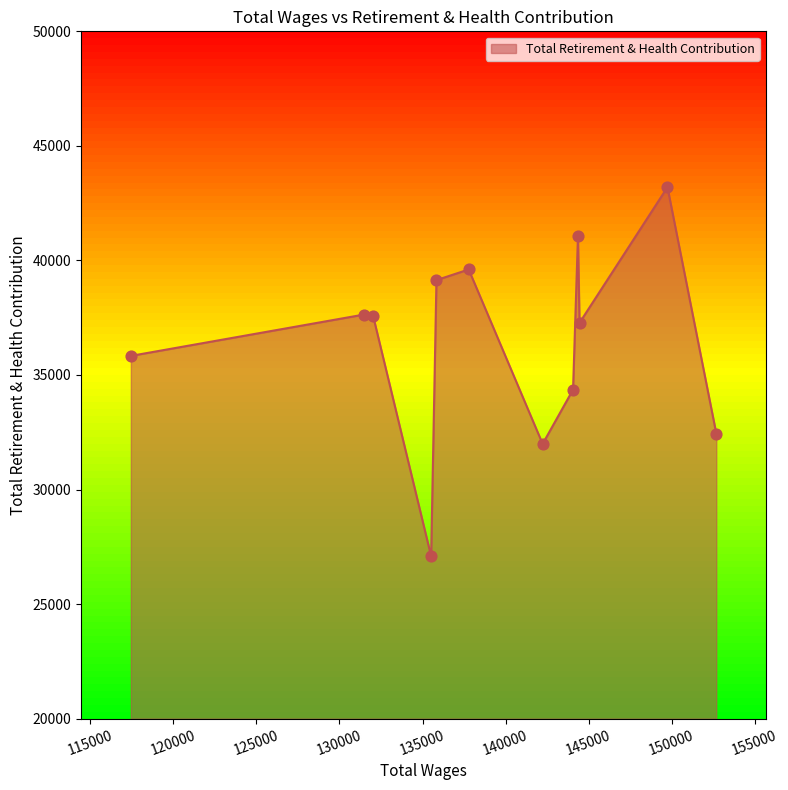

What is the change in value from 149749.0 to 144359.0?

-2140